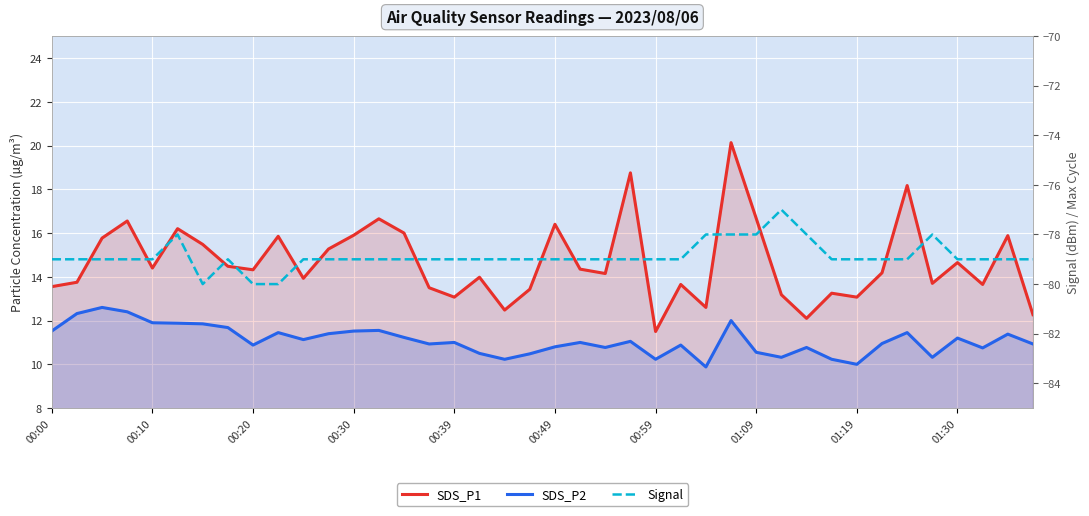

What is the approximate value of Signal at 01:09?

-78.0